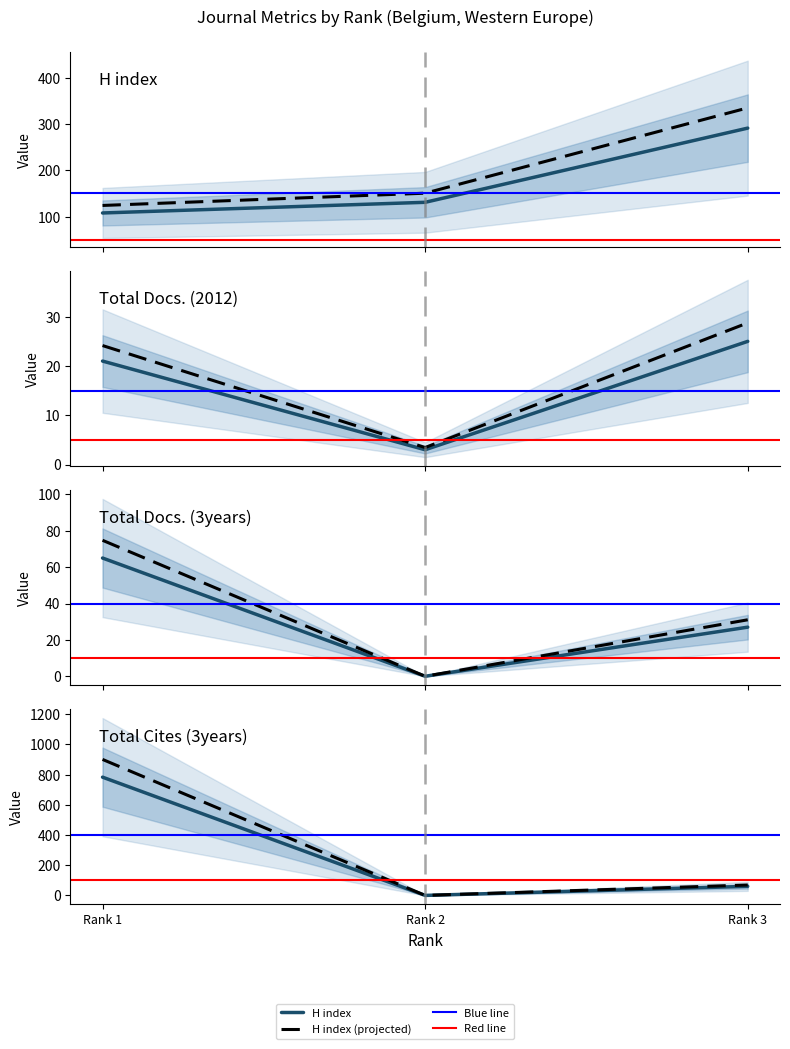

Reading left to right, list all the values displayed in this chart.

H index: 108	131	291
Total Docs. (2012): 21	3	25
Total Docs. (3years): 65	0	27
Total Cites (3years): 783	0	60